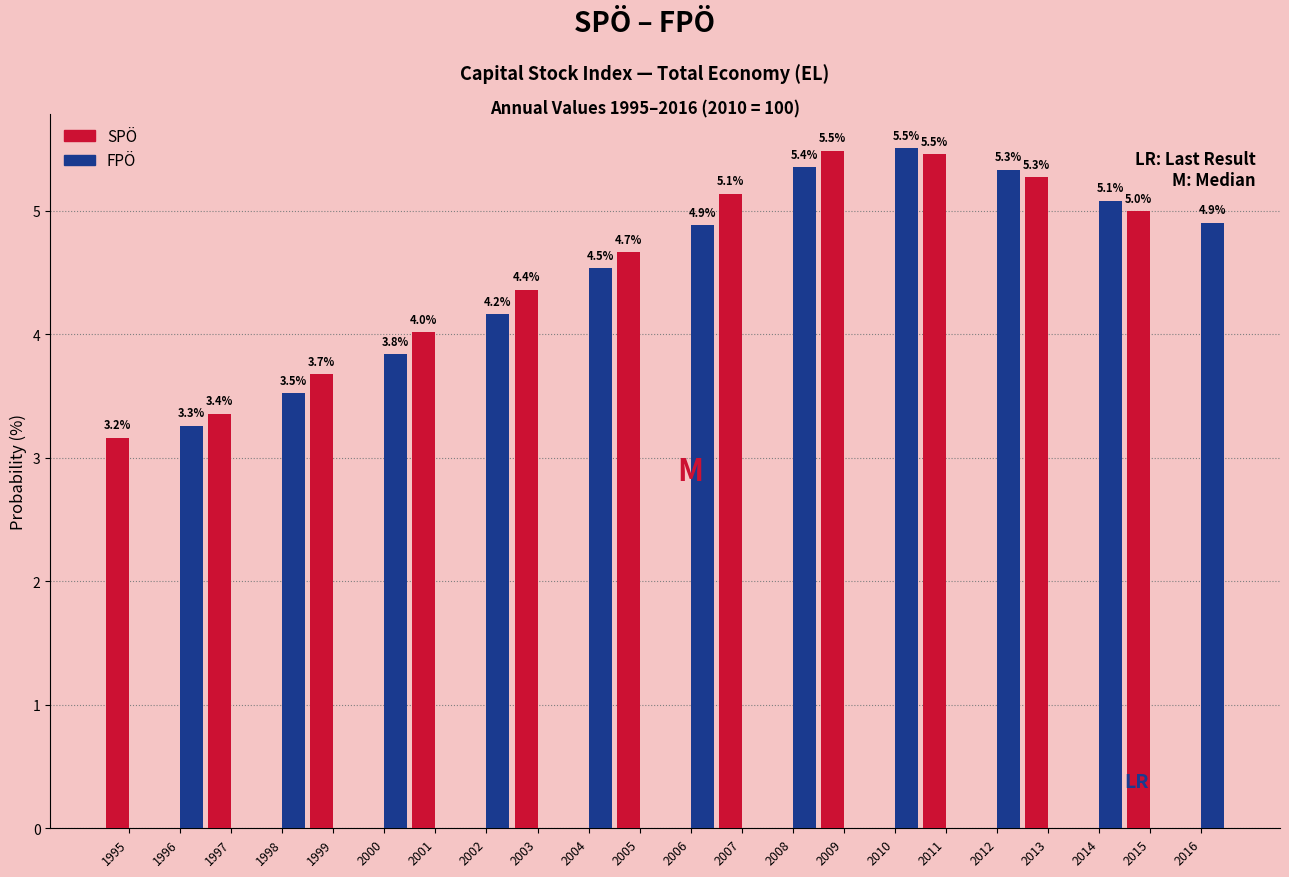

Reading left to right, extract all data points from this chart.

SPÖ: 1995=3.2	1996=0.0	1997=3.4	1998=0.0	1999=3.7	2000=0.0	2001=4.0	2002=0.0	2003=4.4	2004=0.0	2005=4.7	2006=0.0	2007=5.1	2008=0.0	2009=5.5	2010=0.0	2011=5.5	2012=0.0	2013=5.3	2014=0.0	2015=5.0	2016=0.0
FPÖ: 1995=0.0	1996=3.3	1997=0.0	1998=3.5	1999=0.0	2000=3.8	2001=0.0	2002=4.2	2003=0.0	2004=4.5	2005=0.0	2006=4.9	2007=0.0	2008=5.4	2009=0.0	2010=5.5	2011=0.0	2012=5.3	2013=0.0	2014=5.1	2015=0.0	2016=4.9